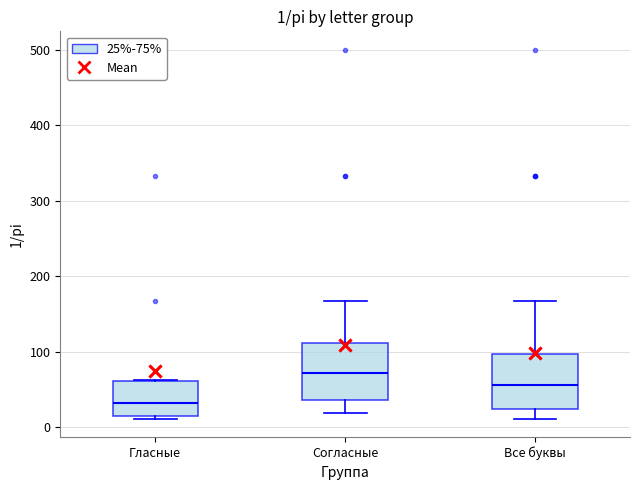

Which box has the lowest median line?

Гласные